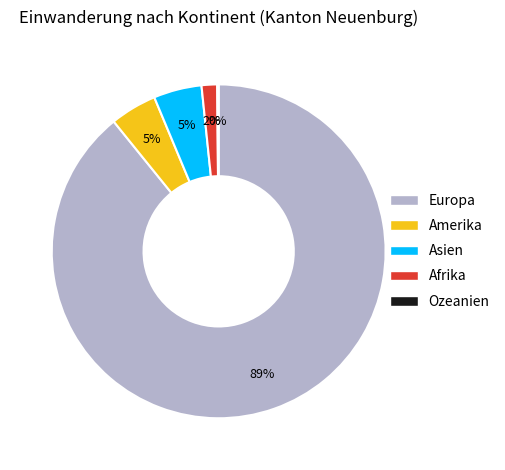

To the nearest percent, what is the difference between the Asien and Afrika slice percentages?

3%